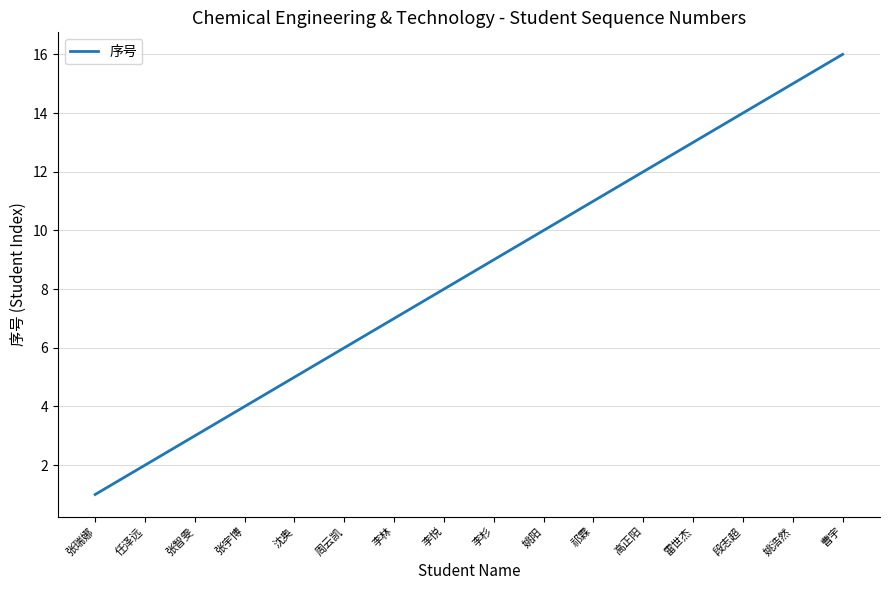

Between 任泽远 and 高正阳, which is larger?

高正阳